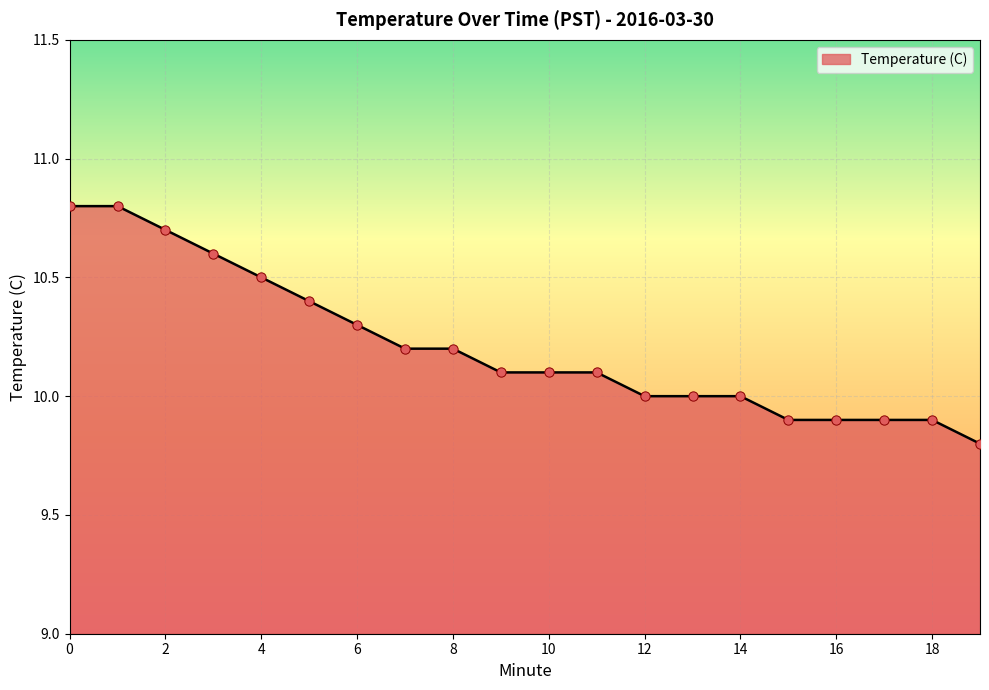

What is the difference between the maximum and minimum values?

1.0